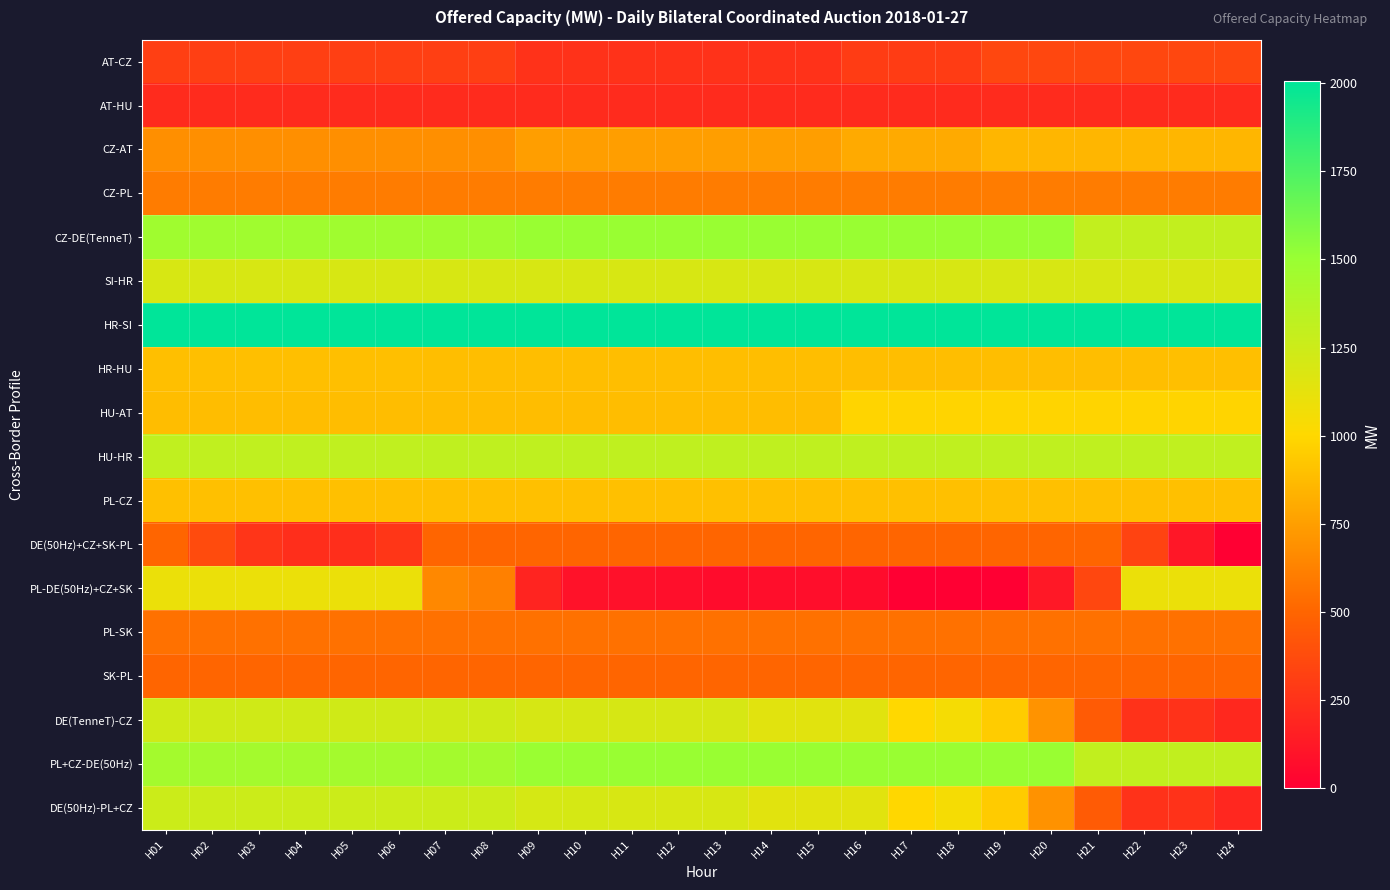

What is the total value across all series at H11?

16037